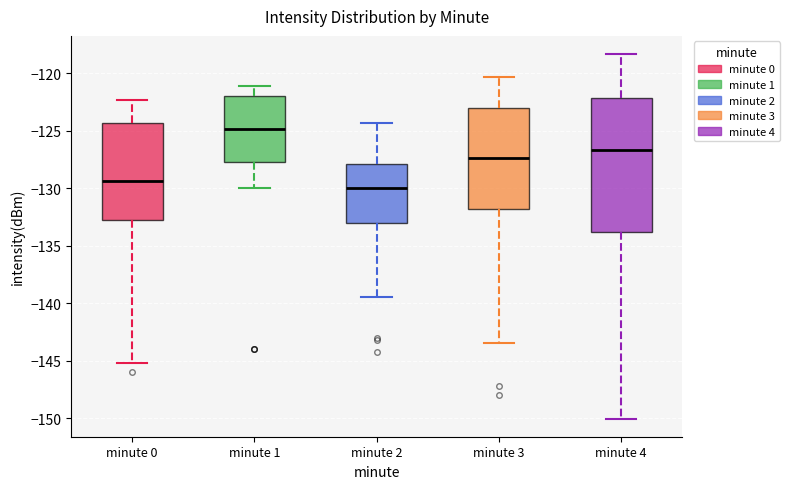

Where does the upper whisker of the box for minute 2 end on the y-axis? The values are not printed on the chart, so give them approximately, as read against the axis.

-124.5